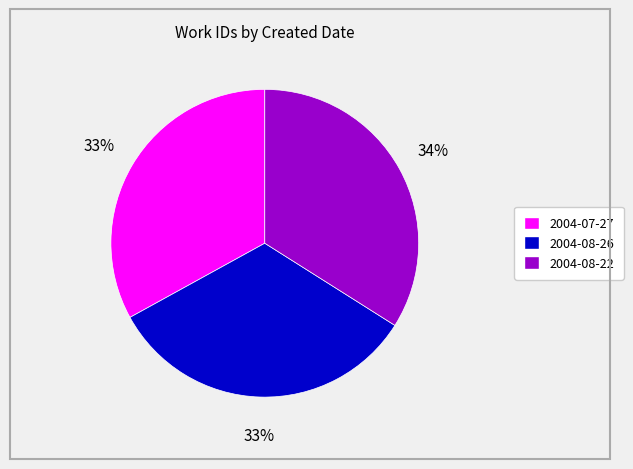

To the nearest percent, what is the difference between the largest and smallest slice percentages?

1%